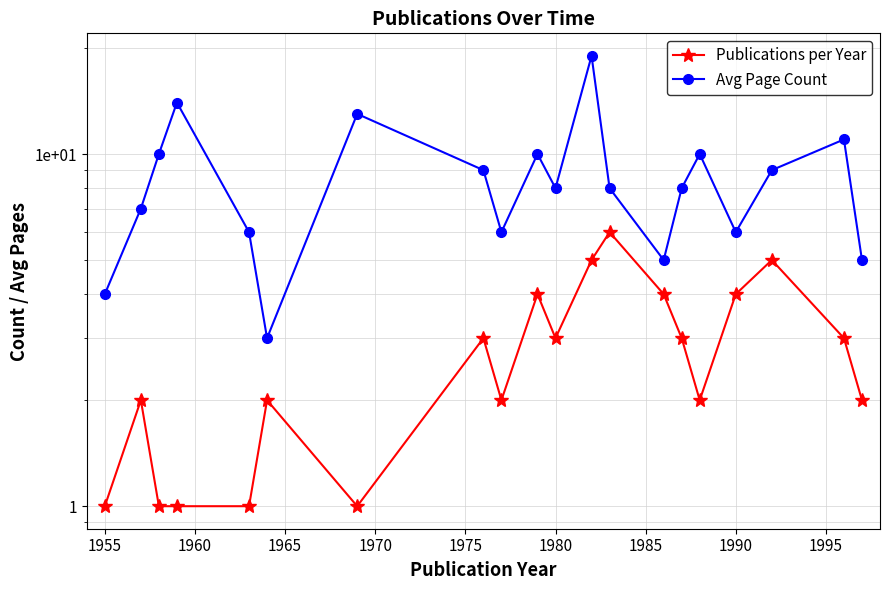

How many values in the Publications per Year series exceed 3?

6